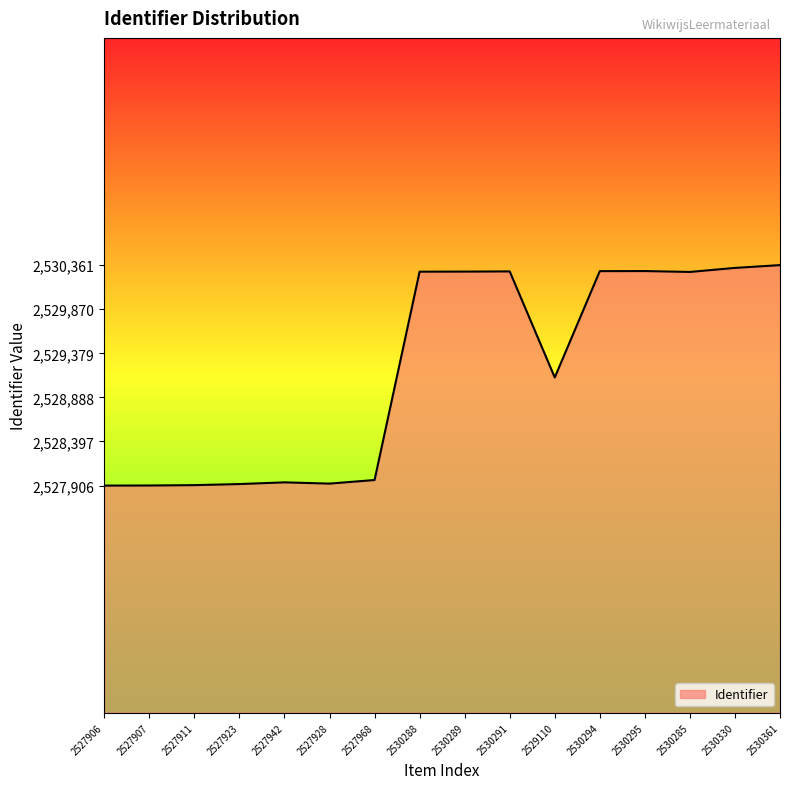

How many series are shown in this chart?

1